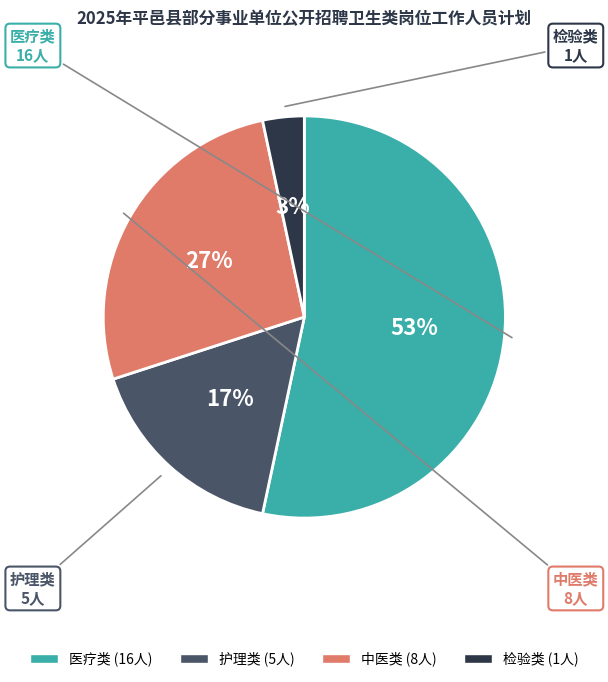

The 医疗类 slice represents 53% of the pie. True or false?

True